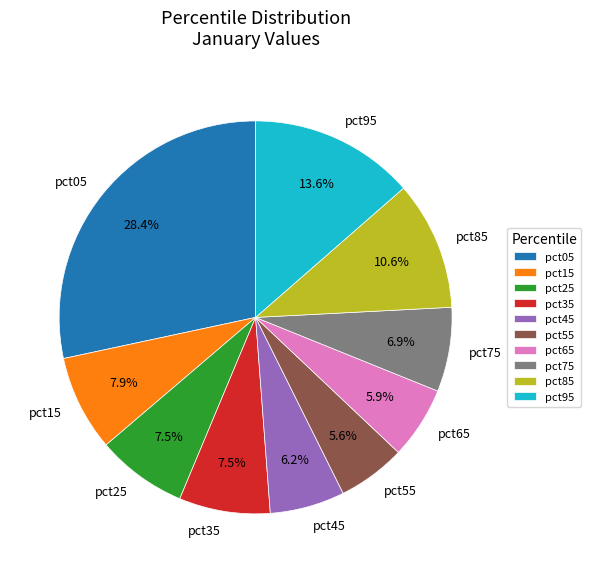

To the nearest percent, what is the average slice percentage?

10%